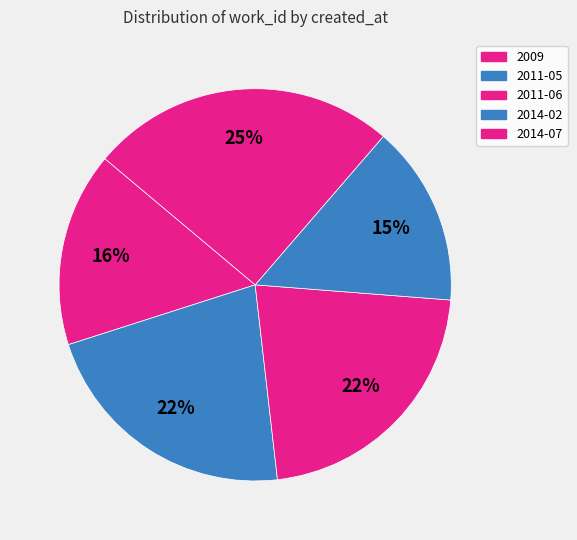

How much of the chart is everything except 2014-07?

74.8%